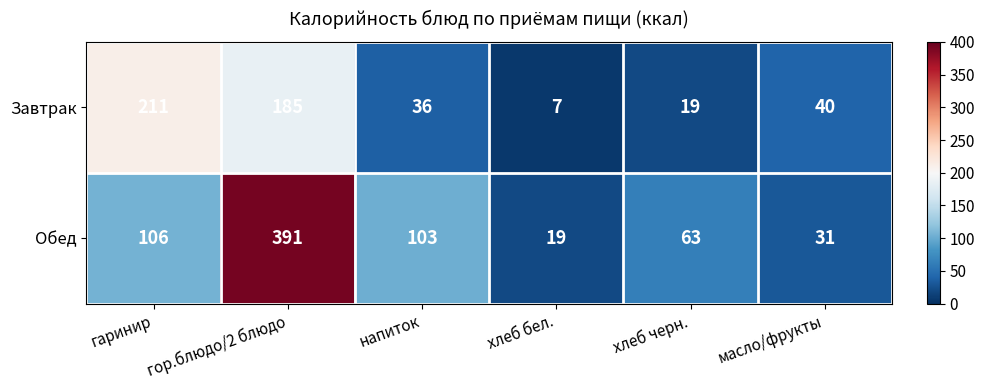

What is the difference between the Обед values at напиток and масло/фрукты?

72